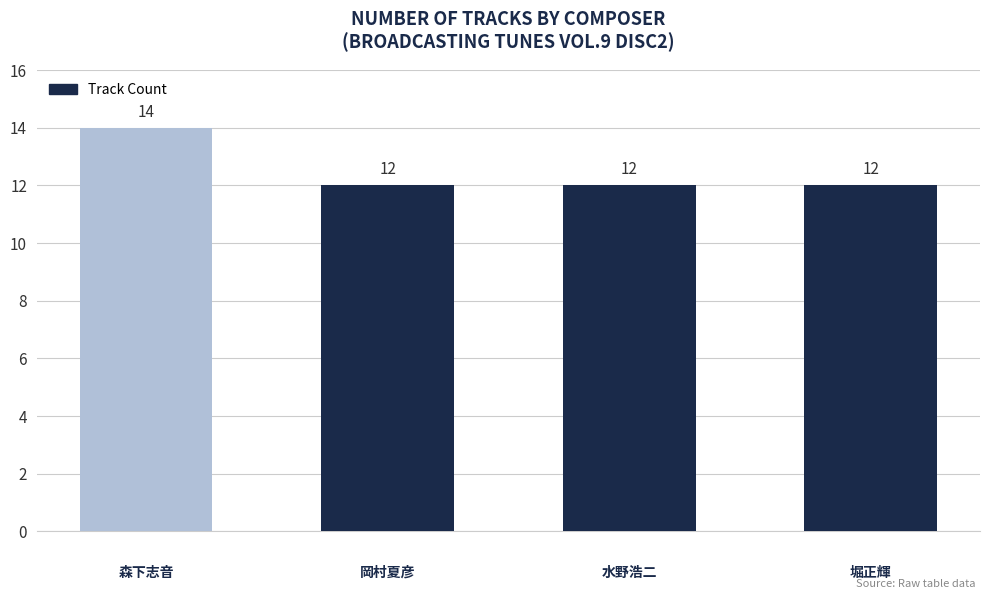

What is the value of the 4th bar from the left?

12